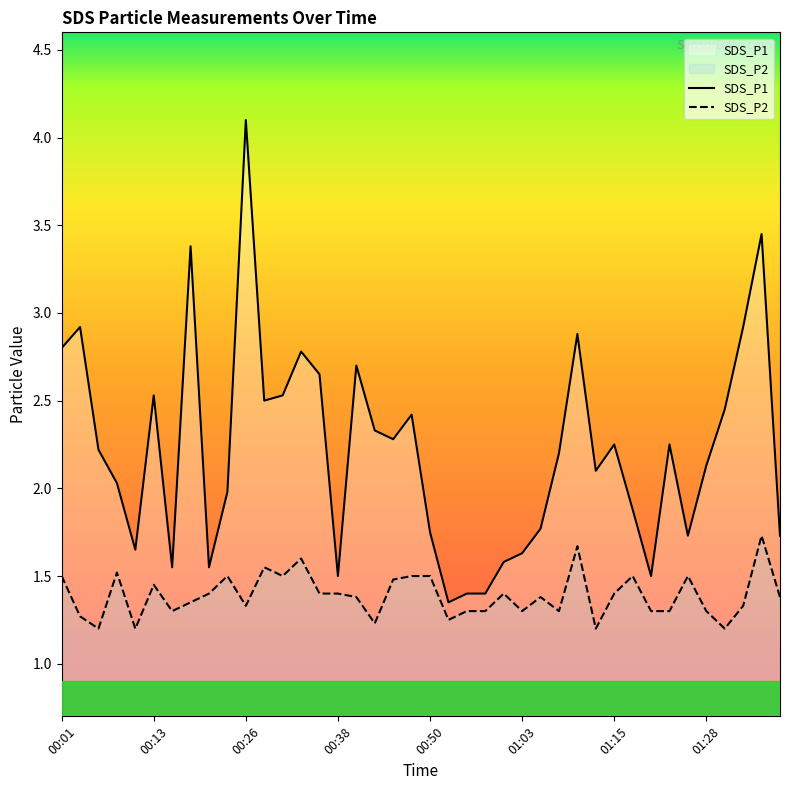

Reading left to right, extract all data points from this chart.

SDS_P1: 00:01=2.8	00:04=2.9	00:06=2.2	00:09=2.0	00:11=1.6	00:13=2.5	00:16=1.6	00:18=3.4	00:21=1.6	00:23=2.0	00:26=4.1	00:28=2.5	00:31=2.5	00:33=2.8	00:36=2.6	00:38=1.5	00:41=2.7	00:43=2.3	00:46=2.3	00:48=2.4	00:50=1.8	00:53=1.4	00:55=1.4	00:58=1.4	01:00=1.6	01:03=1.6	01:05=1.8	01:08=2.2	01:10=2.9	01:13=2.1	01:15=2.2	01:18=1.9	01:20=1.5	01:23=2.2	01:25=1.7	01:28=2.1	01:30=2.5	01:33=2.9	01:35=3.5	01:38=1.7
SDS_P2: 00:01=1.5	00:04=1.3	00:06=1.2	00:09=1.5	00:11=1.2	00:13=1.4	00:16=1.3	00:18=1.4	00:21=1.4	00:23=1.5	00:26=1.3	00:28=1.6	00:31=1.5	00:33=1.6	00:36=1.4	00:38=1.4	00:41=1.4	00:43=1.2	00:46=1.5	00:48=1.5	00:50=1.5	00:53=1.2	00:55=1.3	00:58=1.3	01:00=1.4	01:03=1.3	01:05=1.4	01:08=1.3	01:10=1.7	01:13=1.2	01:15=1.4	01:18=1.5	01:20=1.3	01:23=1.3	01:25=1.5	01:28=1.3	01:30=1.2	01:33=1.3	01:35=1.7	01:38=1.4